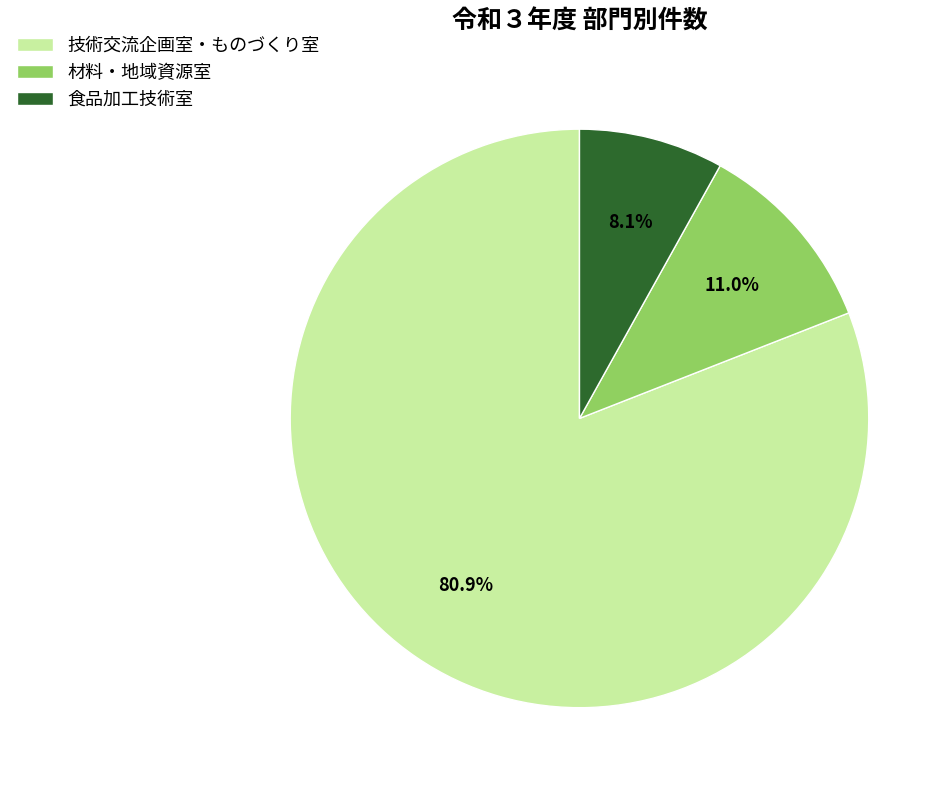

Rank the categories by value from highest to lowest.

技術交流企画室・ものづくり室, 材料・地域資源室, 食品加工技術室